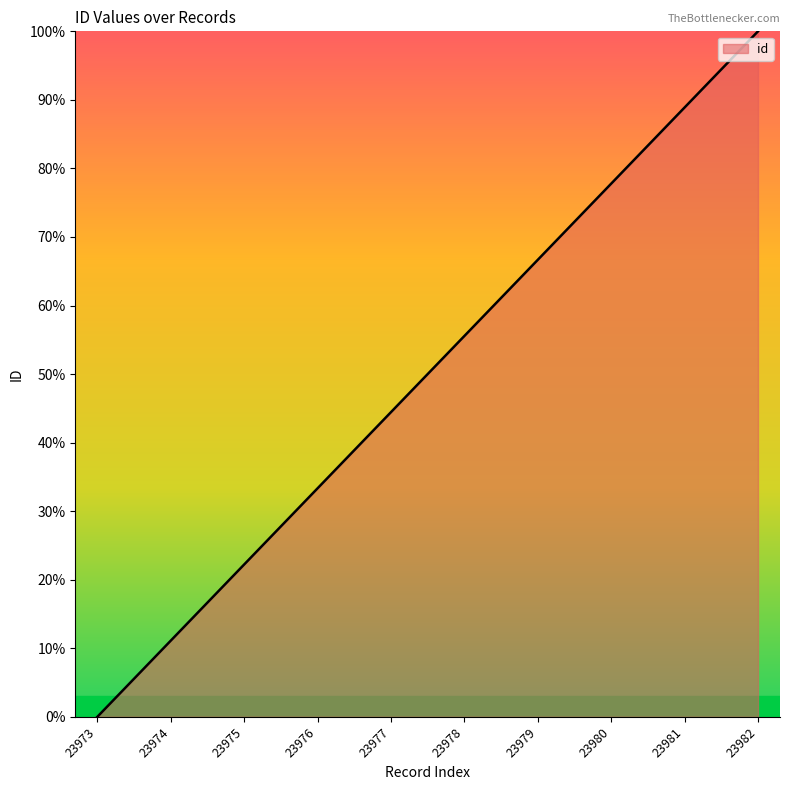

Reading right to left, what are all the values shown in this chart?

100.0	88.9	77.8	66.7	55.6	44.4	33.3	22.2	11.1	0.0